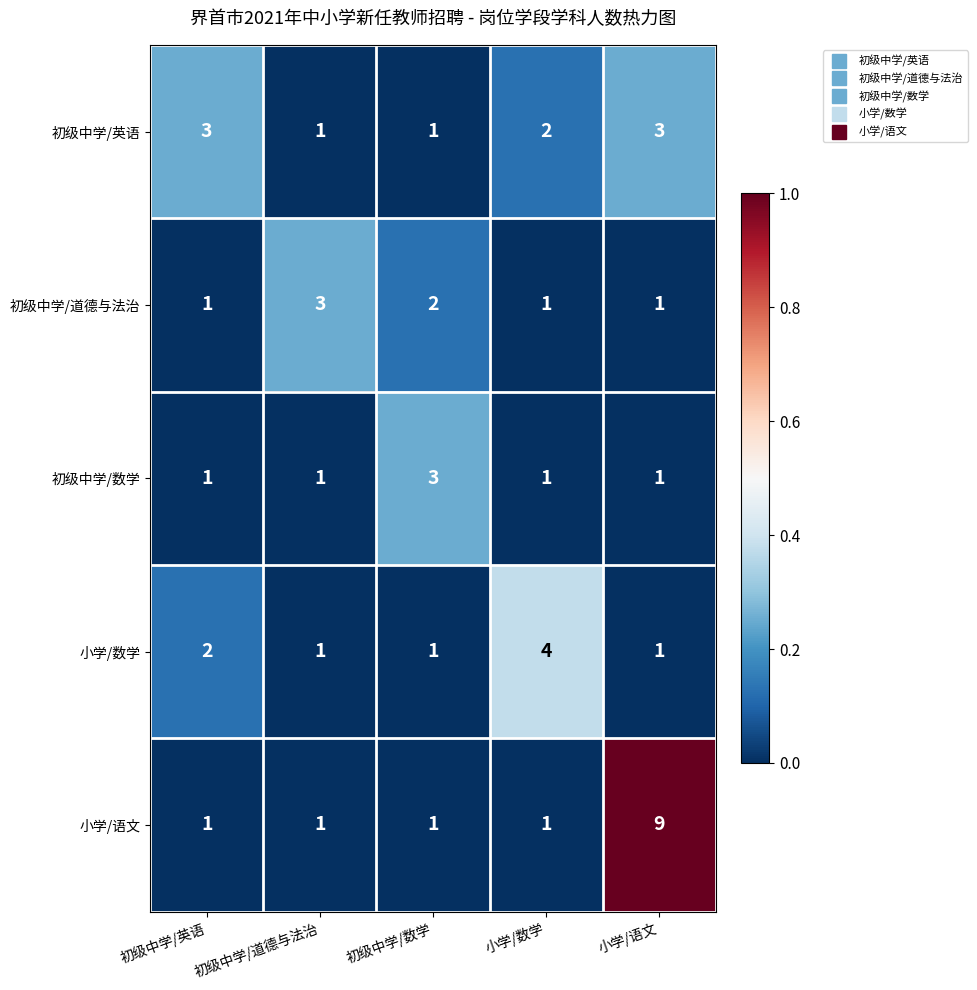

Count the number of data series in this chart.

5